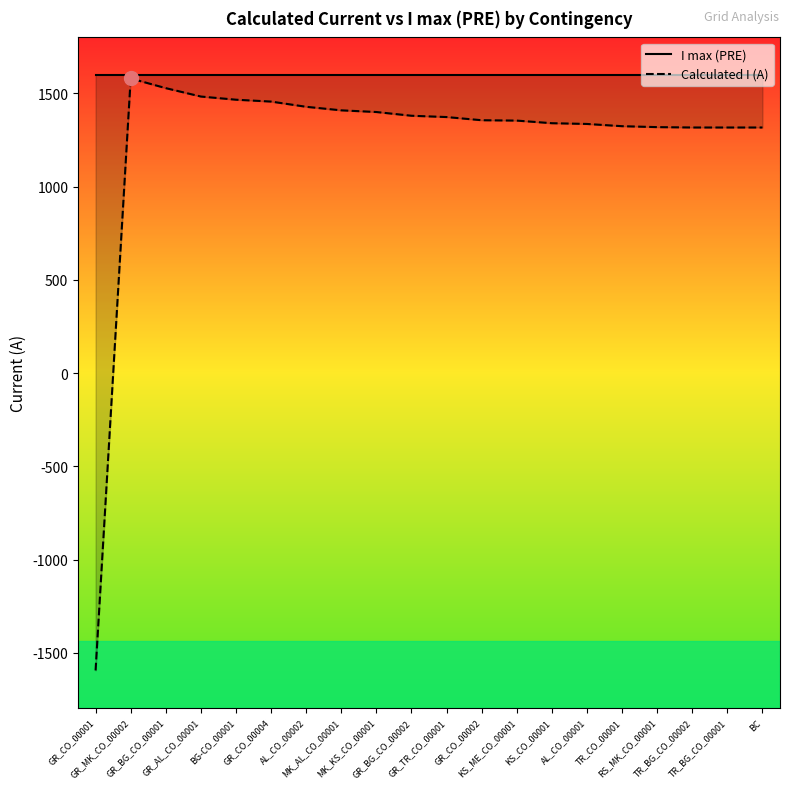

True or false: I max (PRE) and Calculated I (A) cross at least once.

False